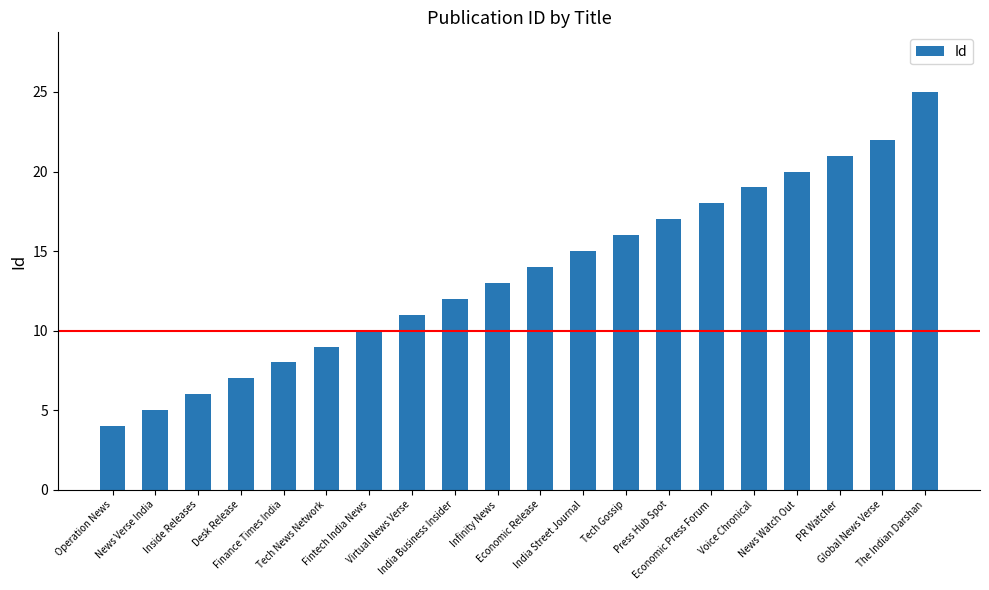

What is the sum of the values at Global News Verse and Voice Chronical?

41